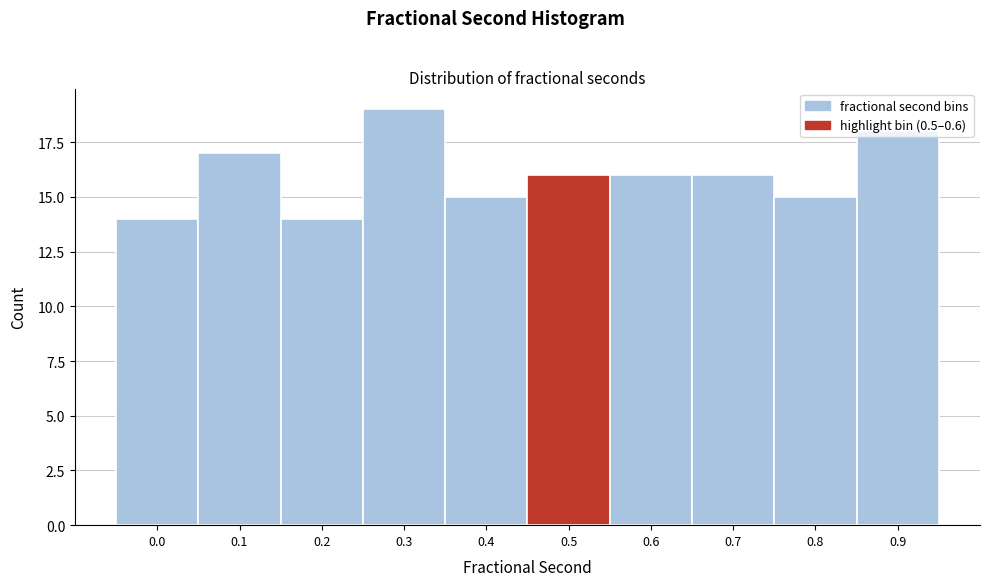

What is the greatest value displayed?

19